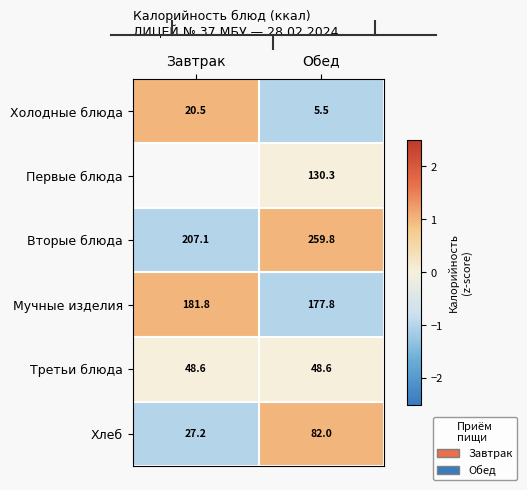

Which category has the highest value in the Мучные изделия series?

Завтрак